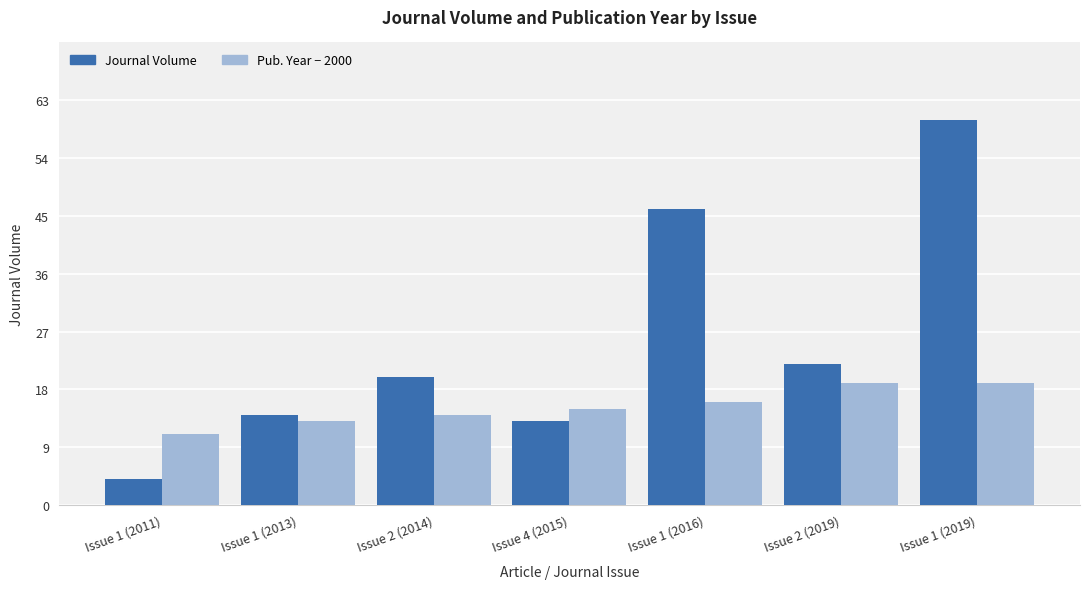

At which category is the sum across all series the highest?

Issue 1 (2019)